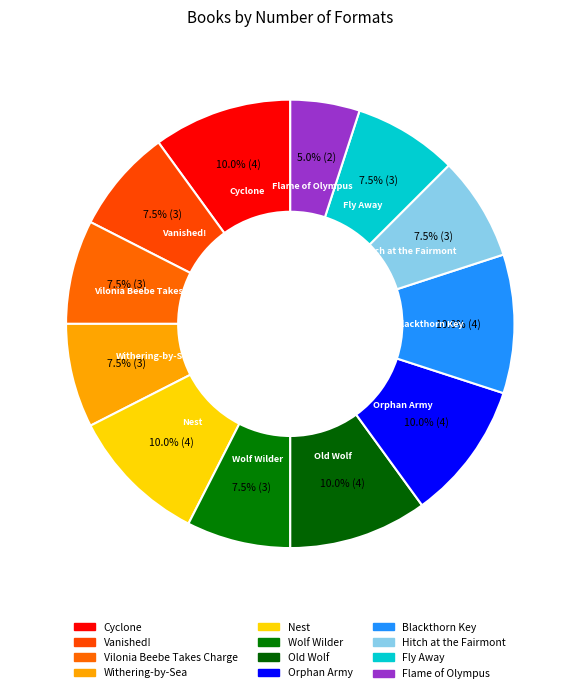

Do Vanished! and Wolf Wilder together represent more than half of the pie?

No